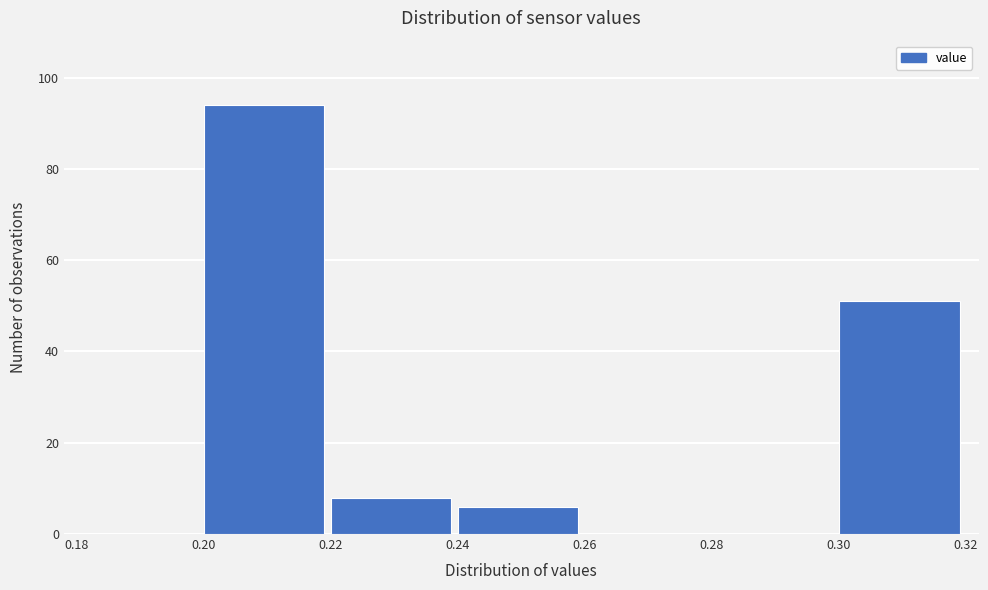

Which range on the x-axis has the tallest bar?

0.20 to 0.22